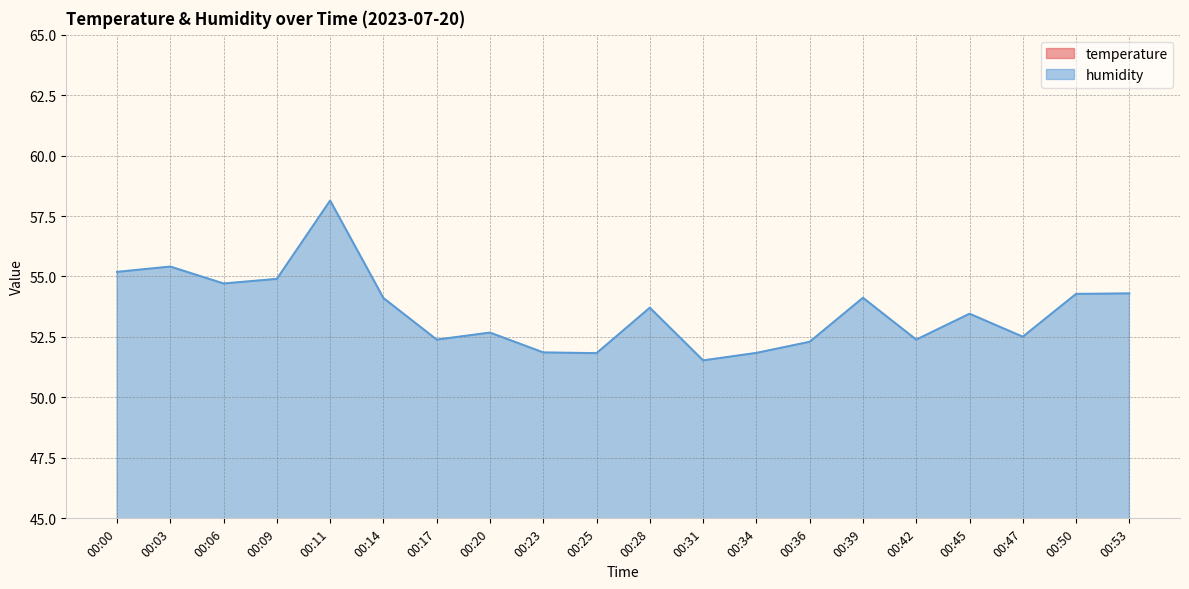

Where is the first local maximum for humidity?

00:03